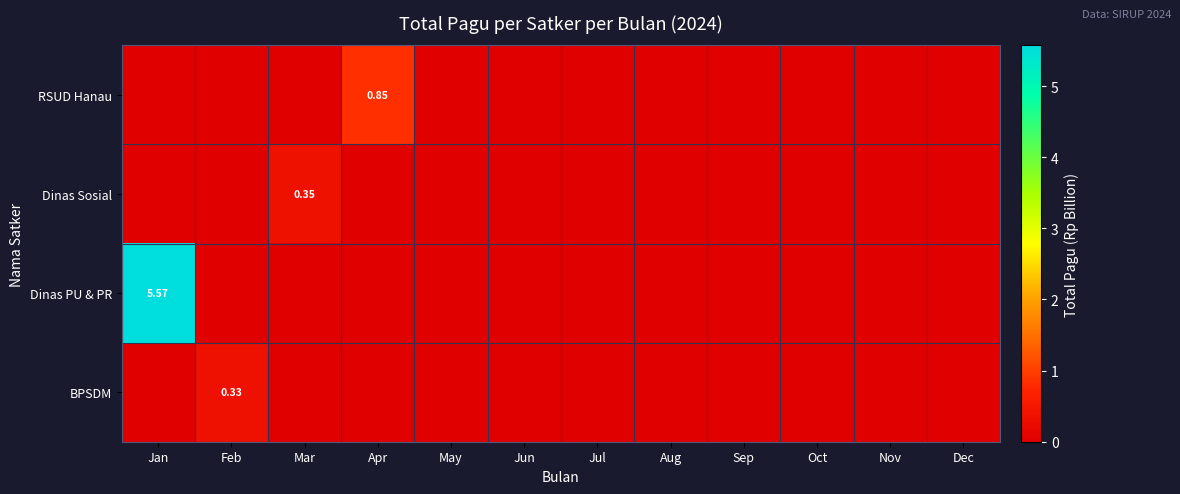

How many values in the Dinas Sosial series exceed 0?

1